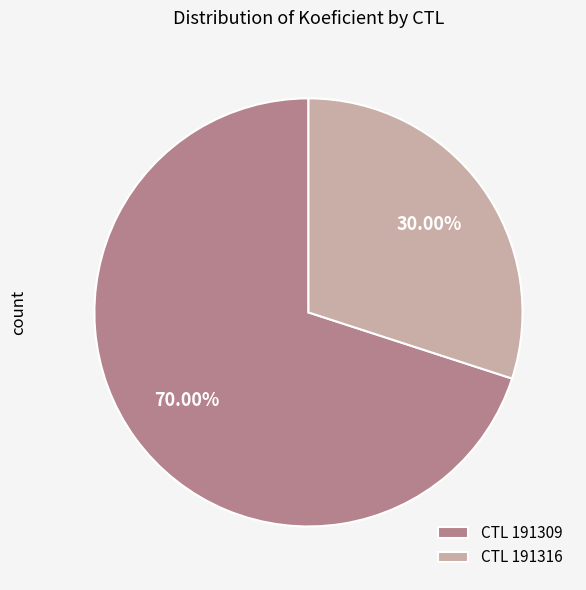

Which category has the biggest portion of the pie?

CTL 191309